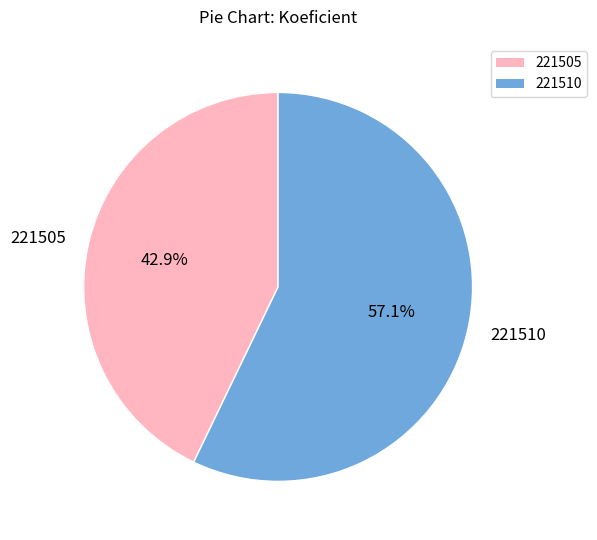

Between 221510 and 221505, which is larger?

221510